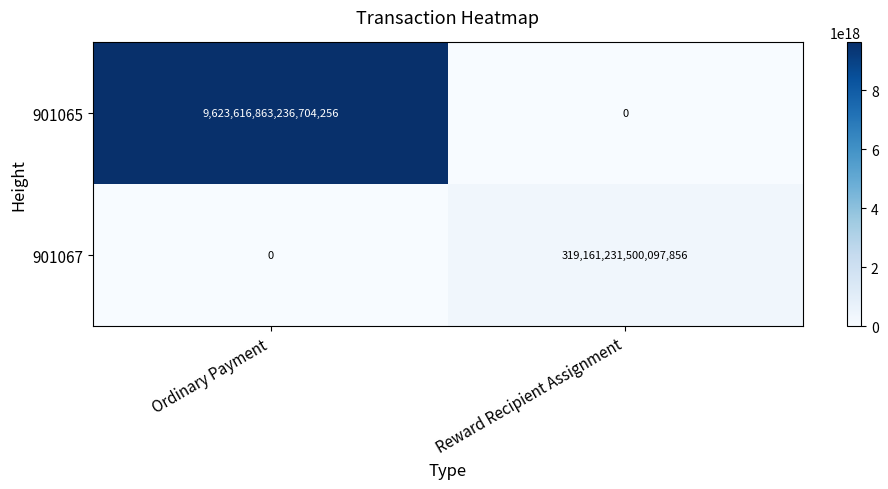

Which series has the largest total across all categories?

901065